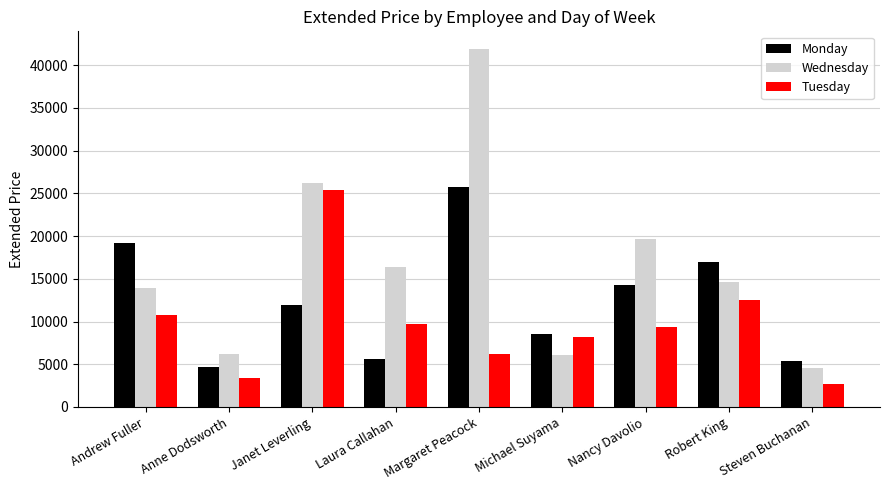

Where is Wednesday nearest to the value 23217?

Janet Leverling